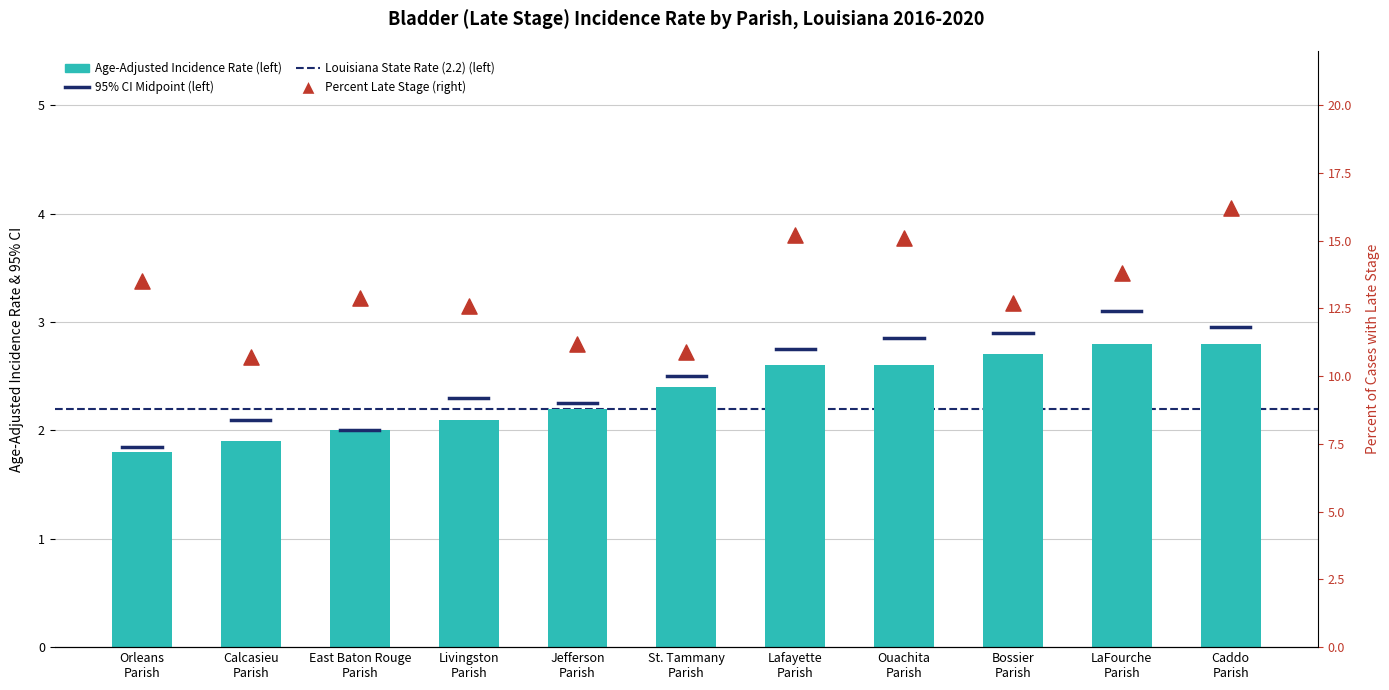

Which series has the largest Y range (max minus min)?

Percent Late Stage